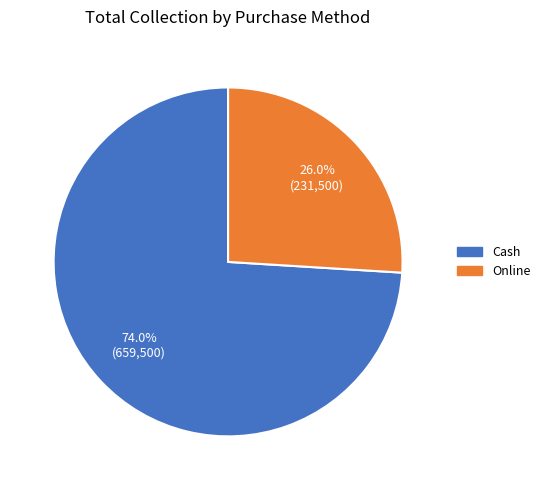

To the nearest percent, what portion does Cash represent?

74%